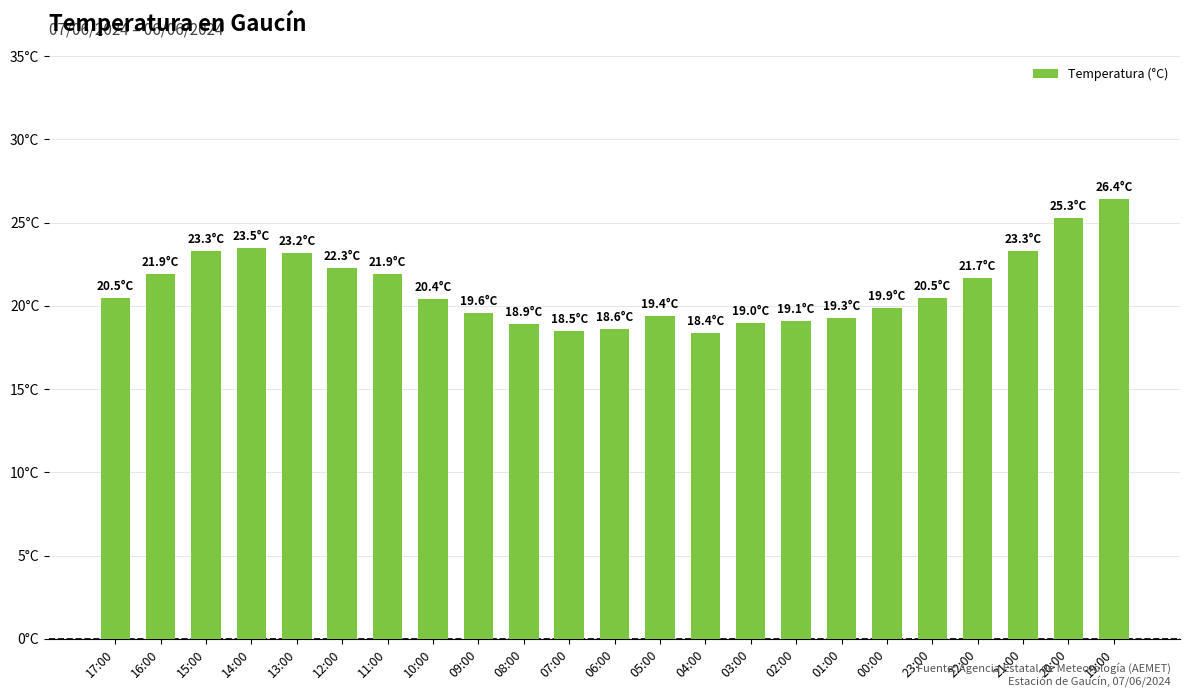

The value at 11:00 is 9.7. True or false?

False